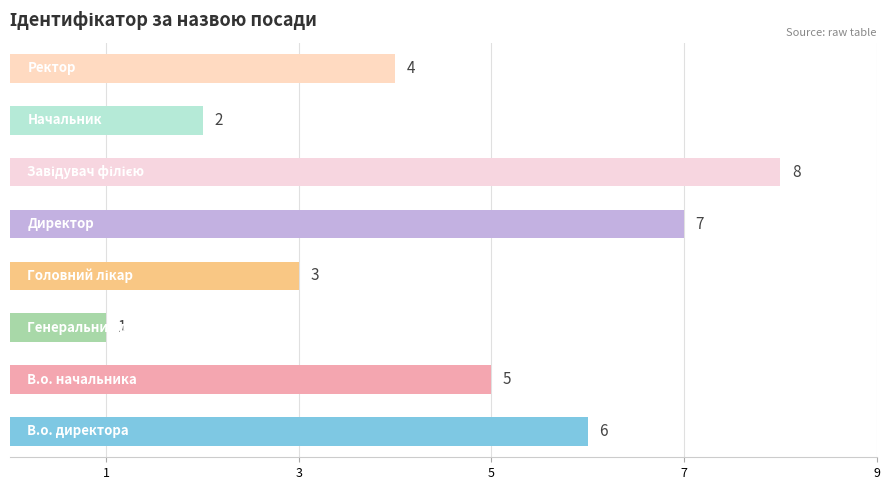

What is the difference between the maximum and minimum values?

7